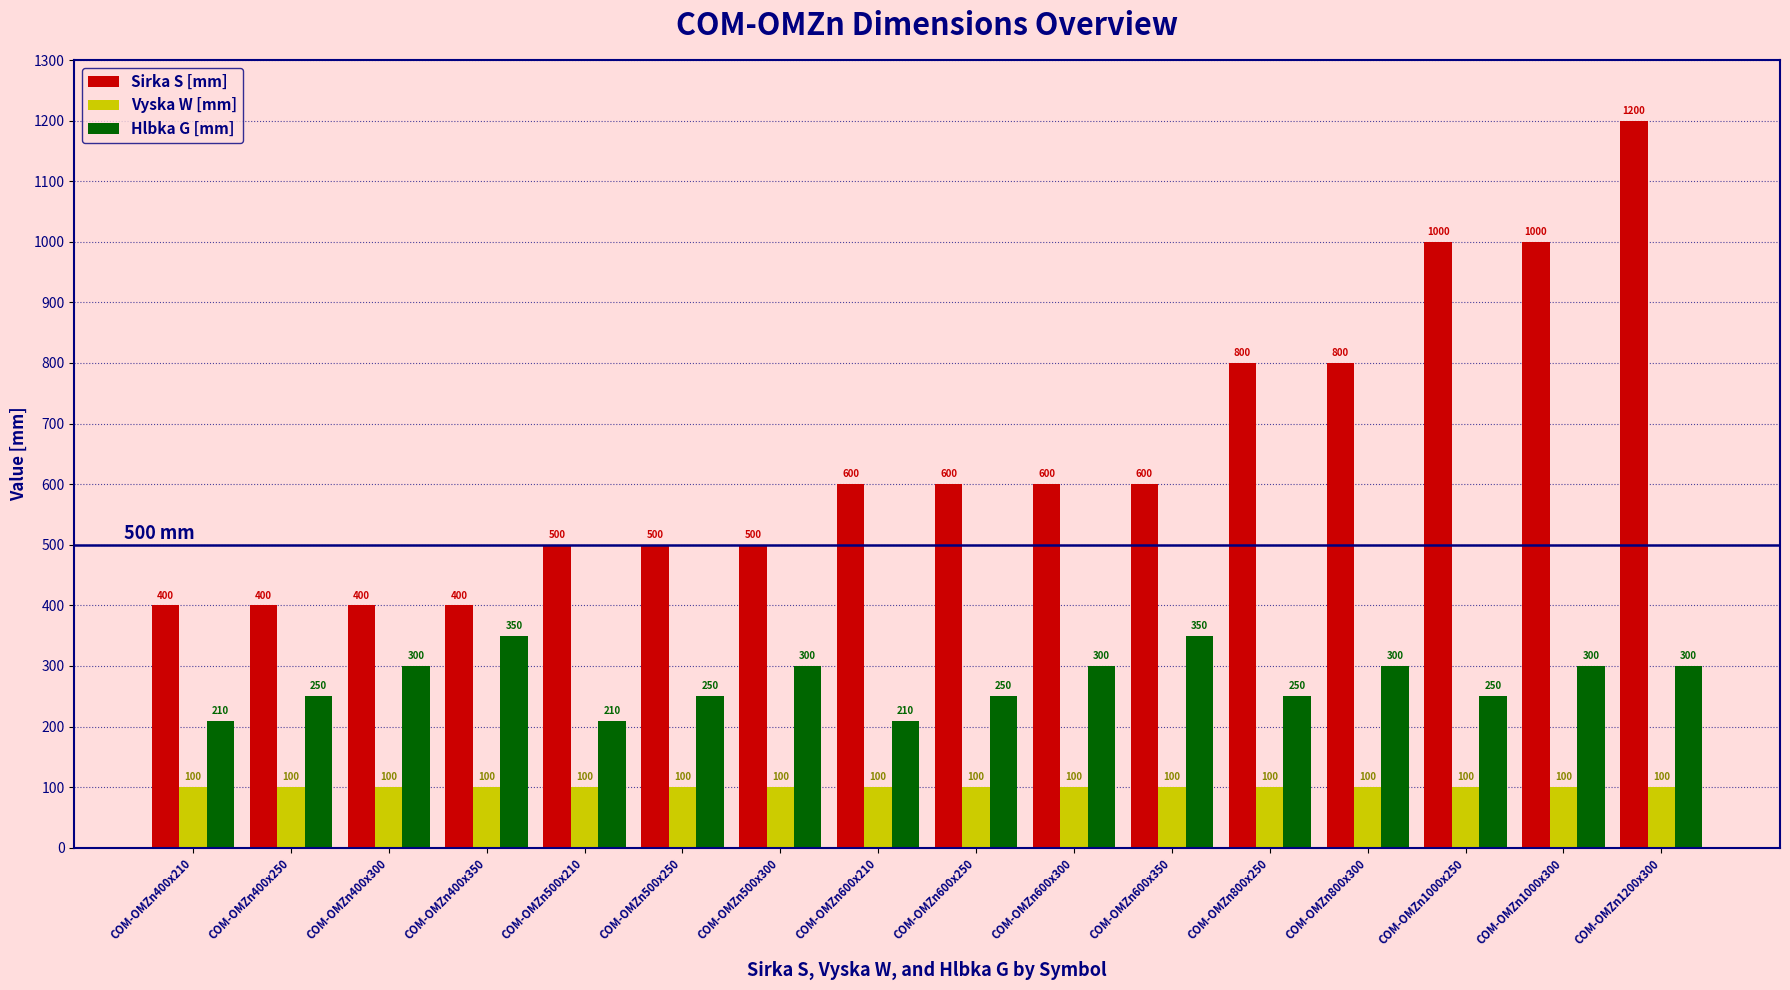

Rank the series by their average value, from highest to lowest.

Sirka S [mm], Hlbka G [mm], Vyska W [mm]